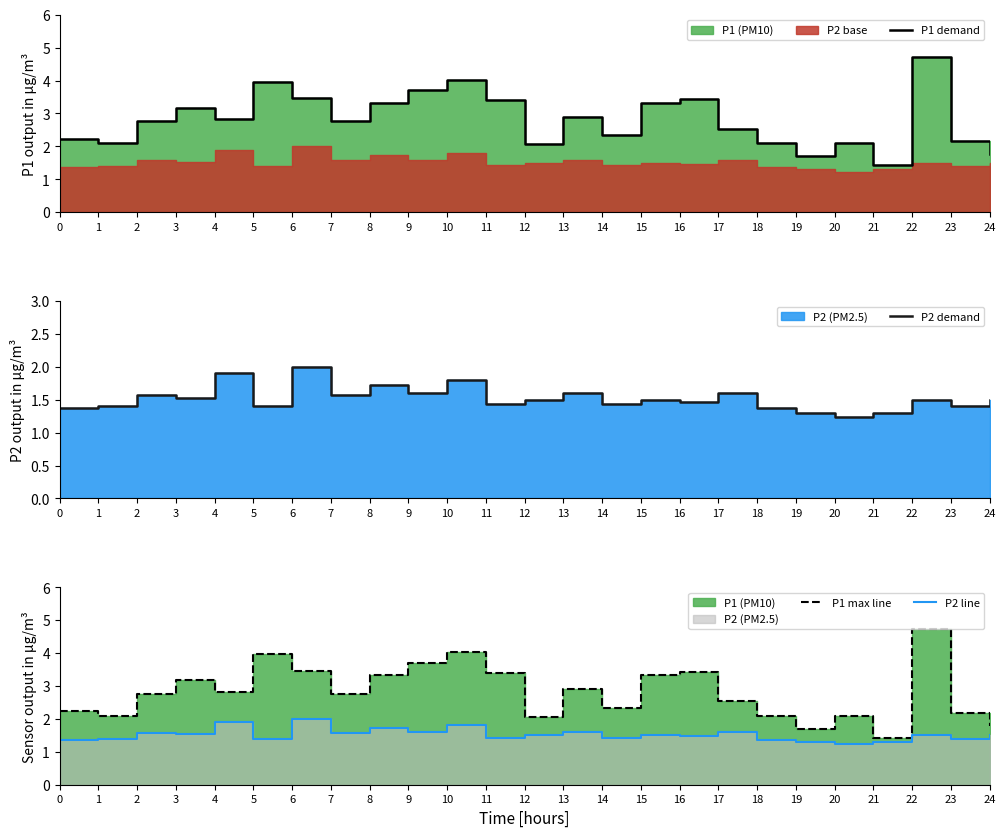

How many interior local valleys does the P2 demand series have?

9